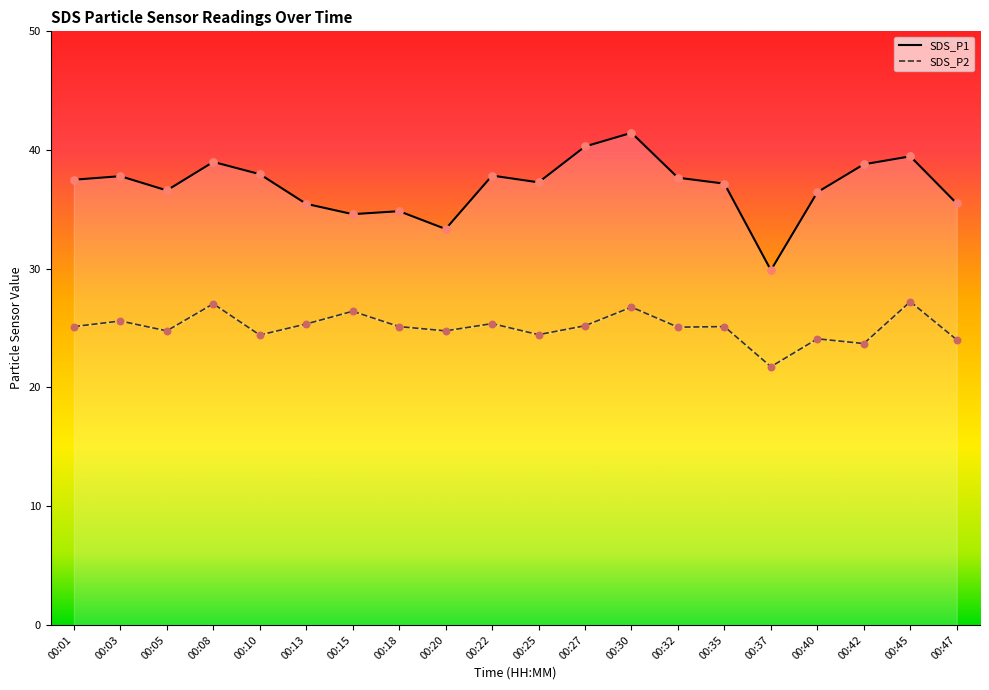

Which series contains the lowest Y value?

SDS_P2